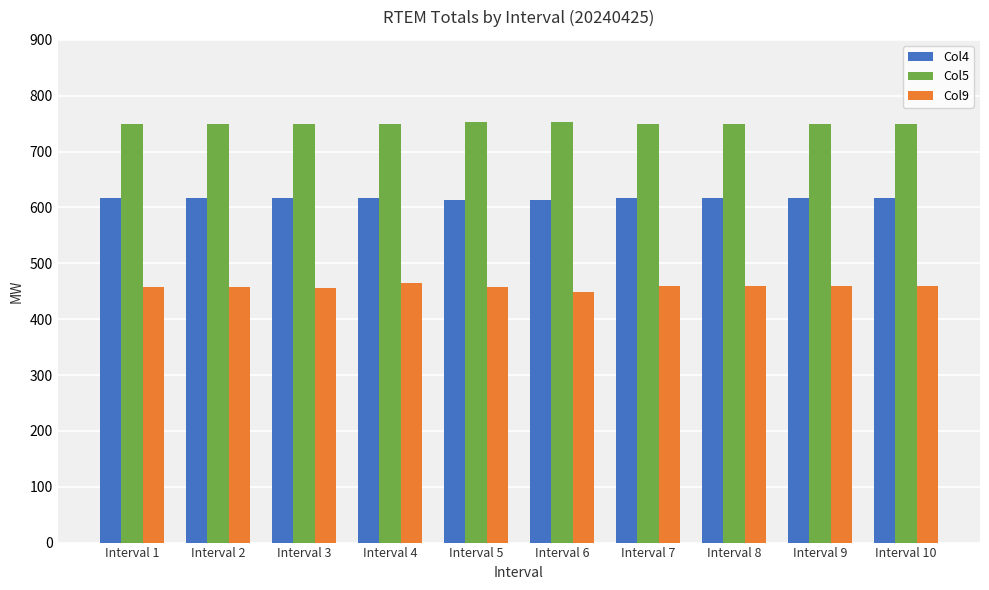

Which label corresponds to the smallest value in the chart?

Interval 6